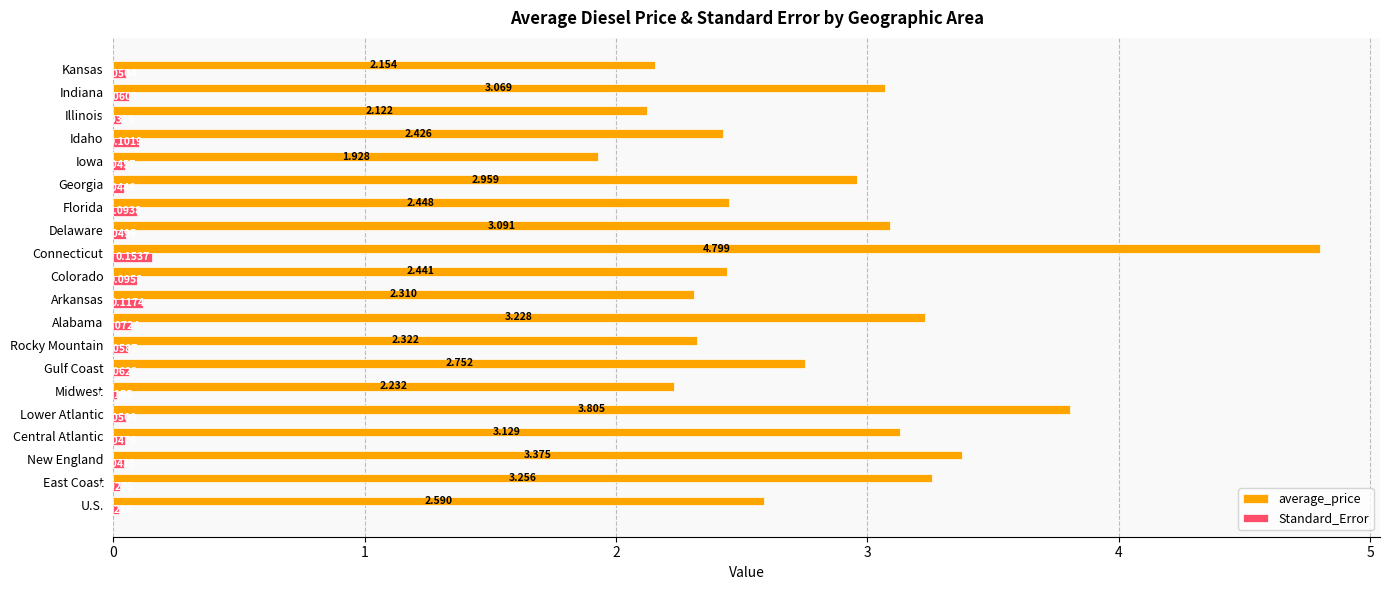

What are all the series names shown in the legend?

average_price, Standard_Error